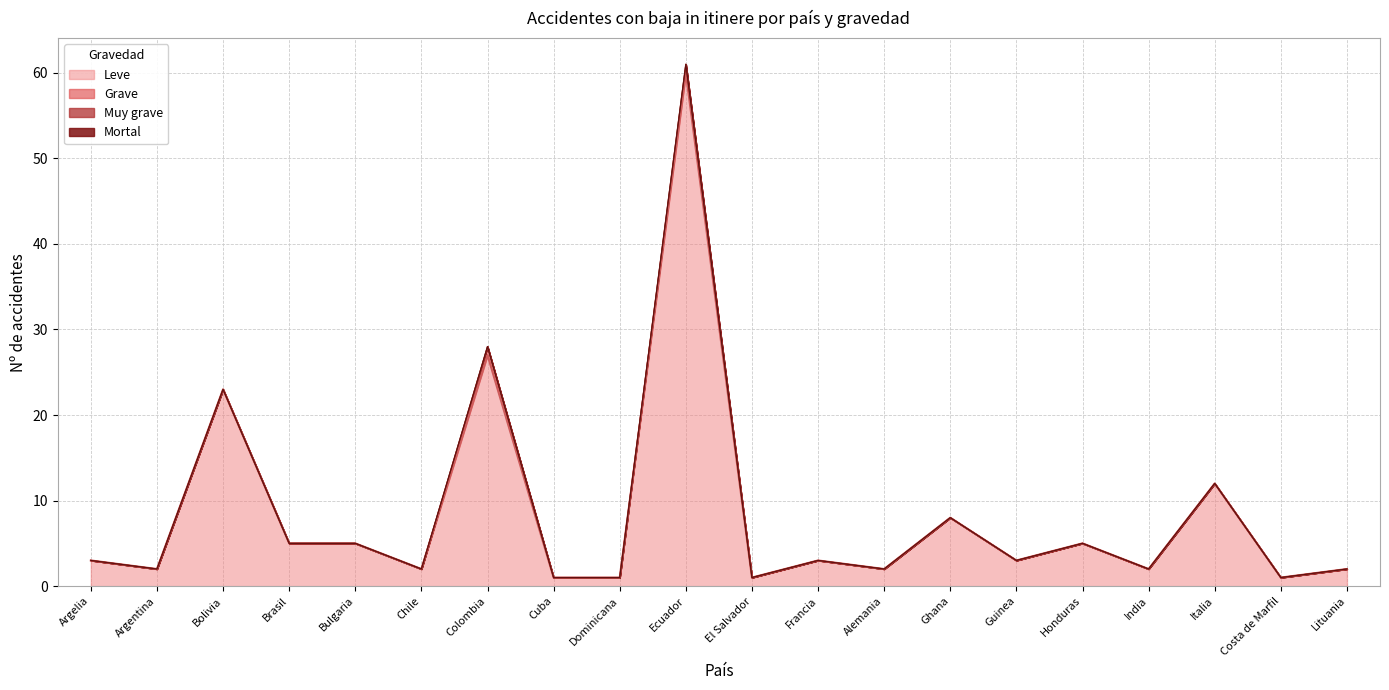

What is the approximate value of Leve at Dominicana?

1